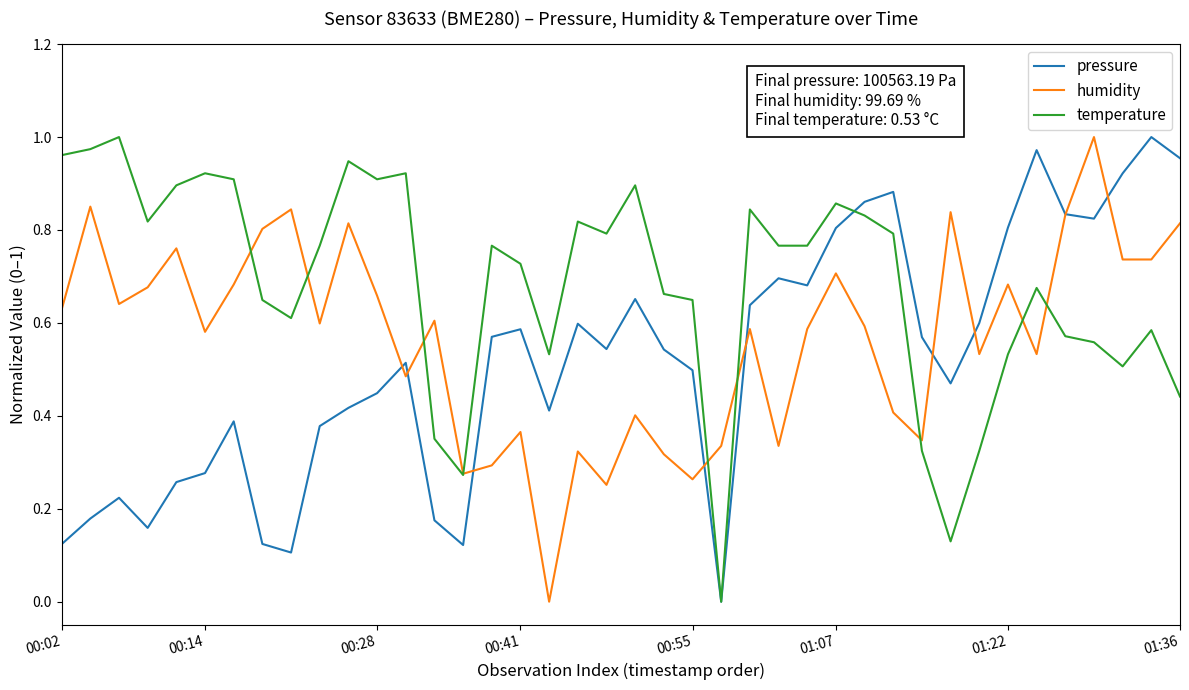

Rank the series by their average value, from highest to lowest.

temperature, humidity, pressure